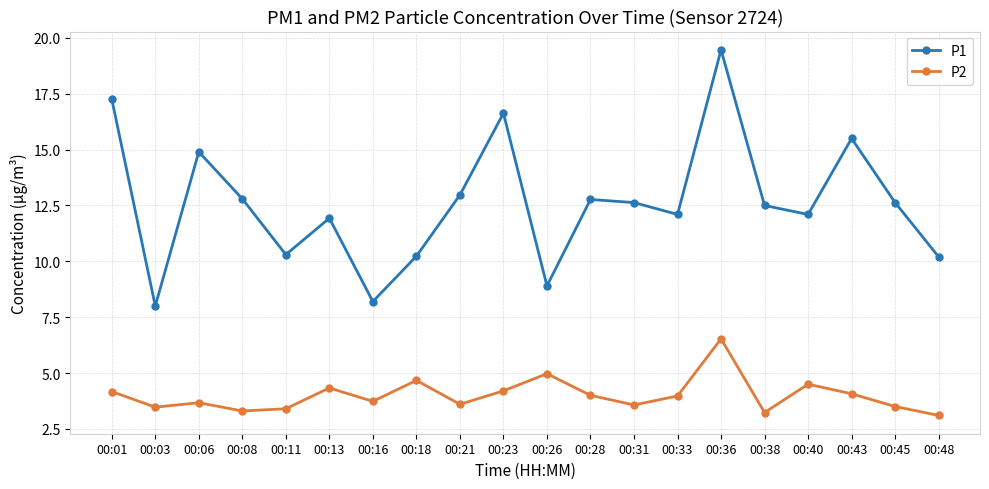

Rank the series by their average value, from highest to lowest.

P1, P2